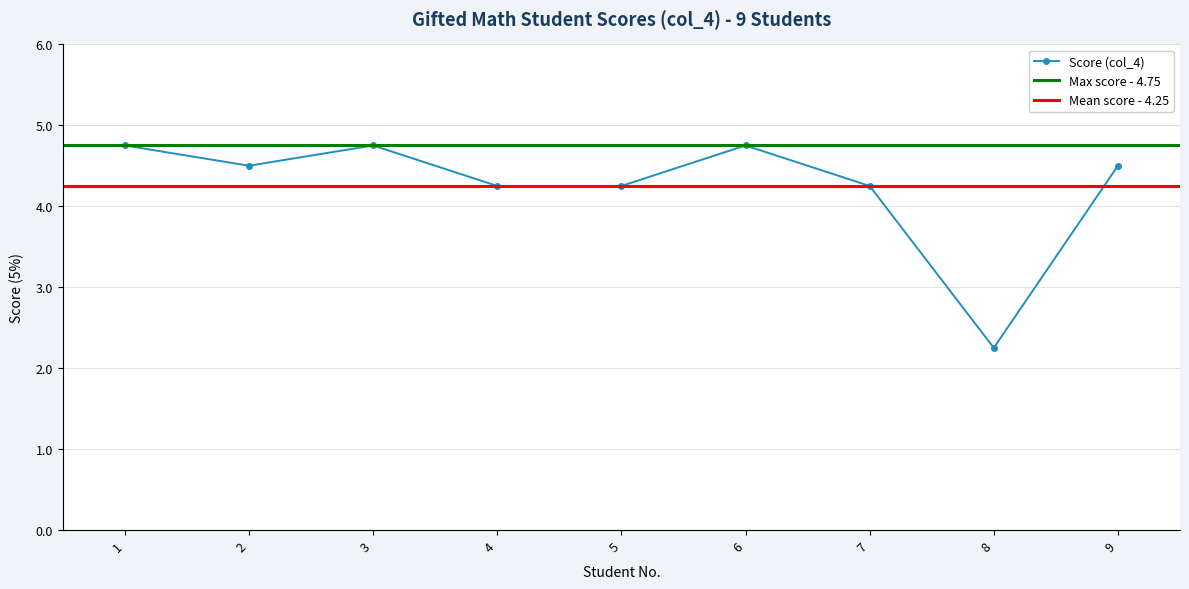

At which label is the value closest to 3?

8